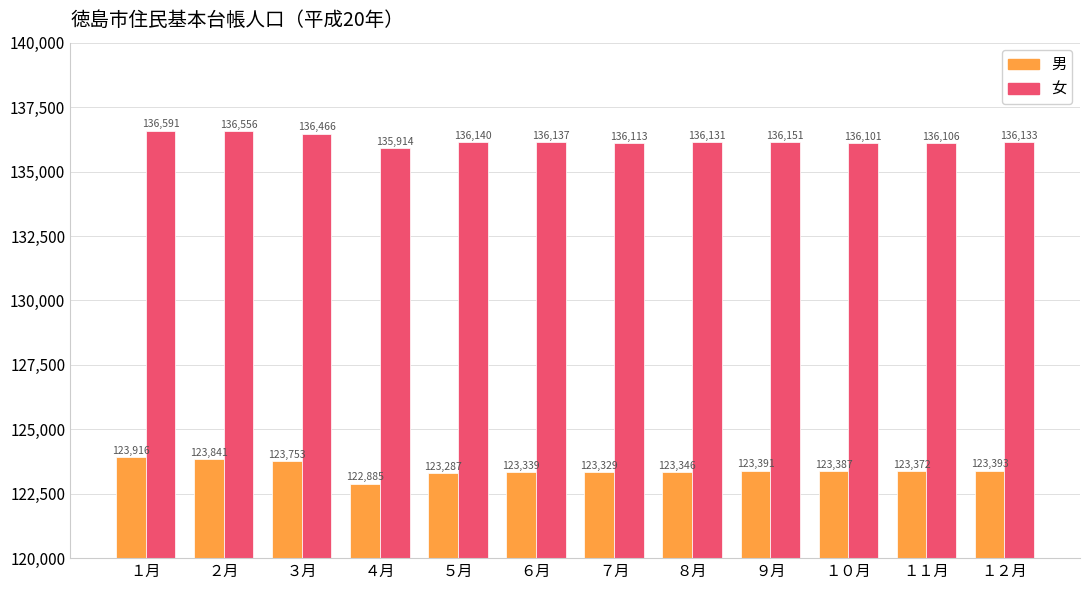

How many bars are there in total?

24